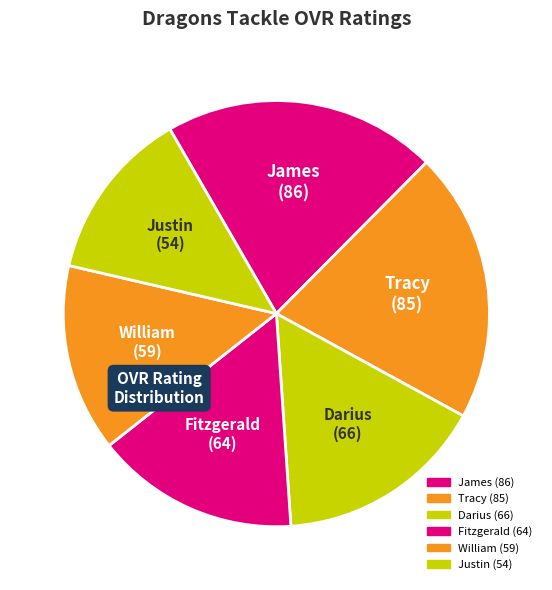

Count the number of slices in the pie.

6